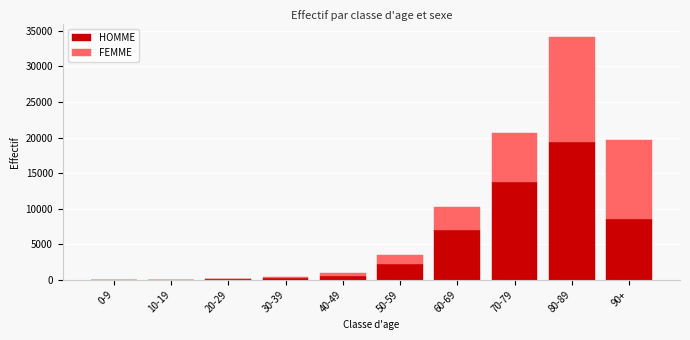

What is the sum of all HOMME values?

51776